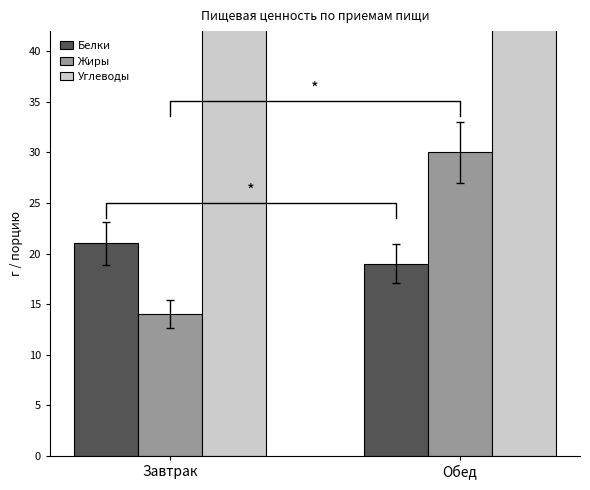

Reading left to right, list all the values displayed in this chart.

Белки: Завтрак=21	Обед=19
Жиры: Завтрак=14	Обед=30
Углеводы: Завтрак=99	Обед=89